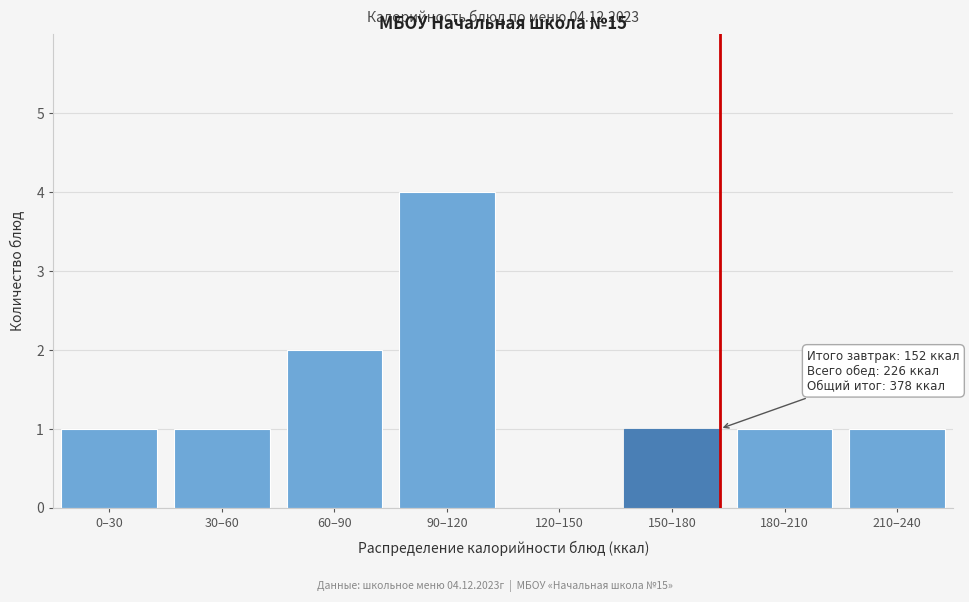

Reading left to right, what are all the values shown in this chart?

0–30=1	30–60=1	60–90=2	90–120=4	120–150=0	150–180=1	180–210=1	210–240=1